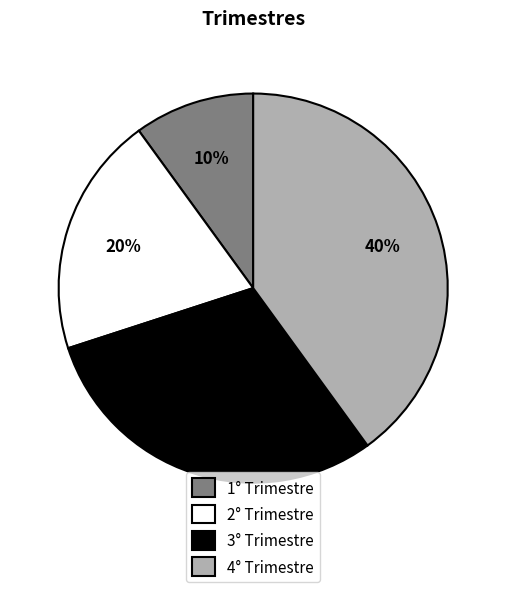

True or false: 3° Trimestre accounts for 23% of the total.

False